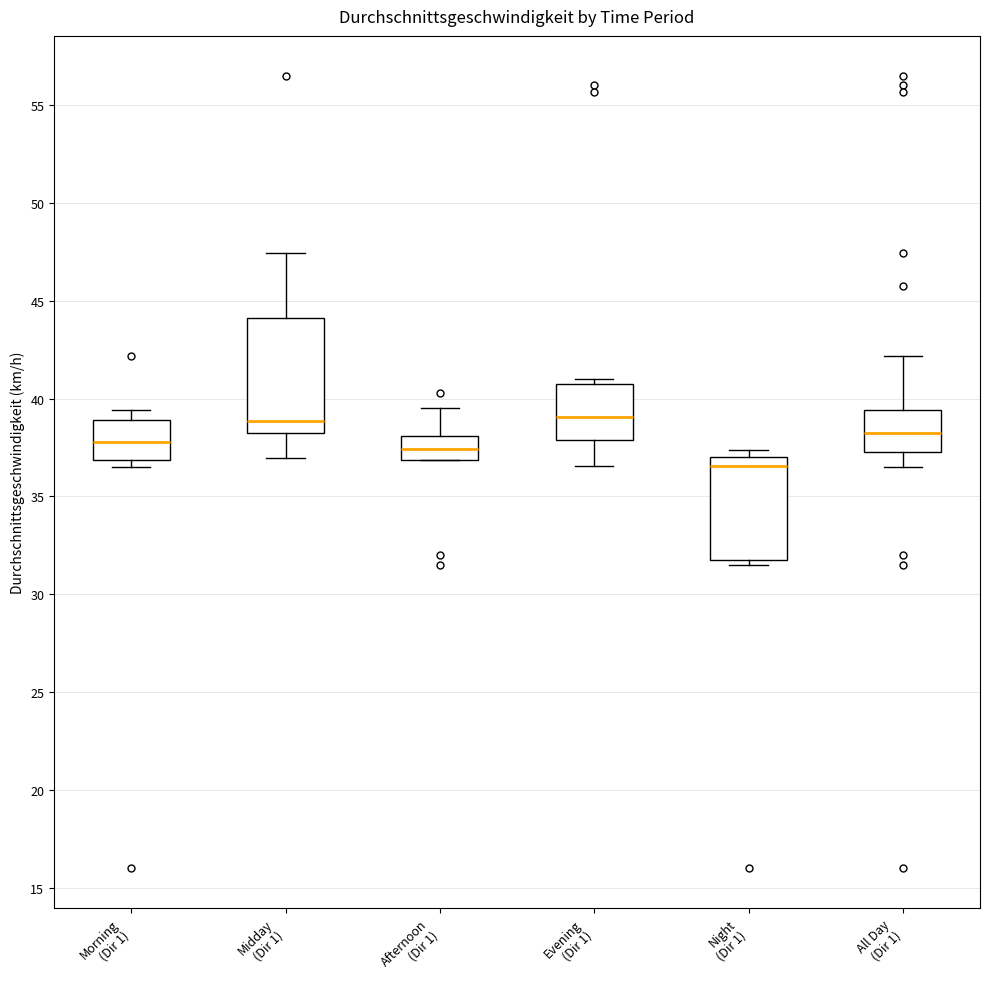

Reading left to right, transcribe this box plot: for each box, give where its median line is, the range the box spans, and where its two whiskers end, as read against the y-axis. The values are not printed on the chart, so give them approximately, as read against the axis.

Morning (Dir 1): median 38.0, box 37.0 to 39.0, whiskers 36.5 to 39.5
Midday (Dir 1): median 39.0, box 38.5 to 44.0, whiskers 37.0 to 47.5
Afternoon (Dir 1): median 37.5, box 37.0 to 38.0, whiskers 37.0 to 39.5
Evening (Dir 1): median 39.0, box 38.0 to 40.5, whiskers 36.5 to 41.0
Night (Dir 1): median 36.5, box 32.0 to 37.0, whiskers 31.5 to 37.5
All Day (Dir 1): median 38.5, box 37.5 to 39.5, whiskers 36.5 to 42.0